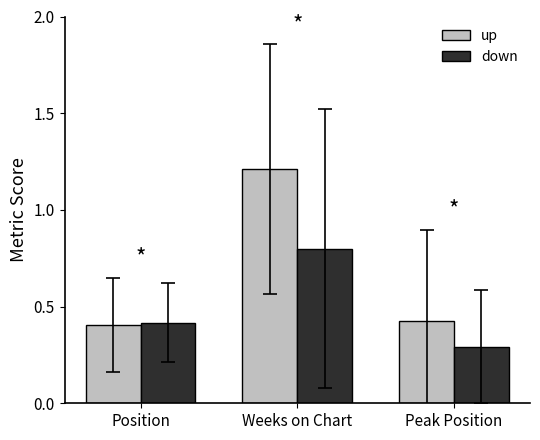

What is the label of the 2nd bar from the right?

Weeks on Chart